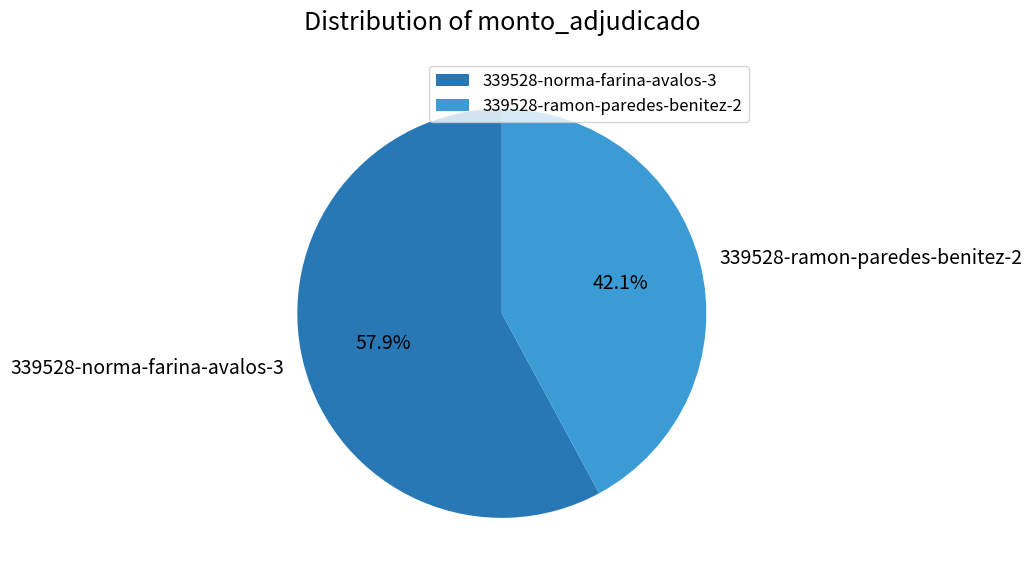

True or false: 339528-ramon-paredes-benitez-2 accounts for 42% of the total.

True